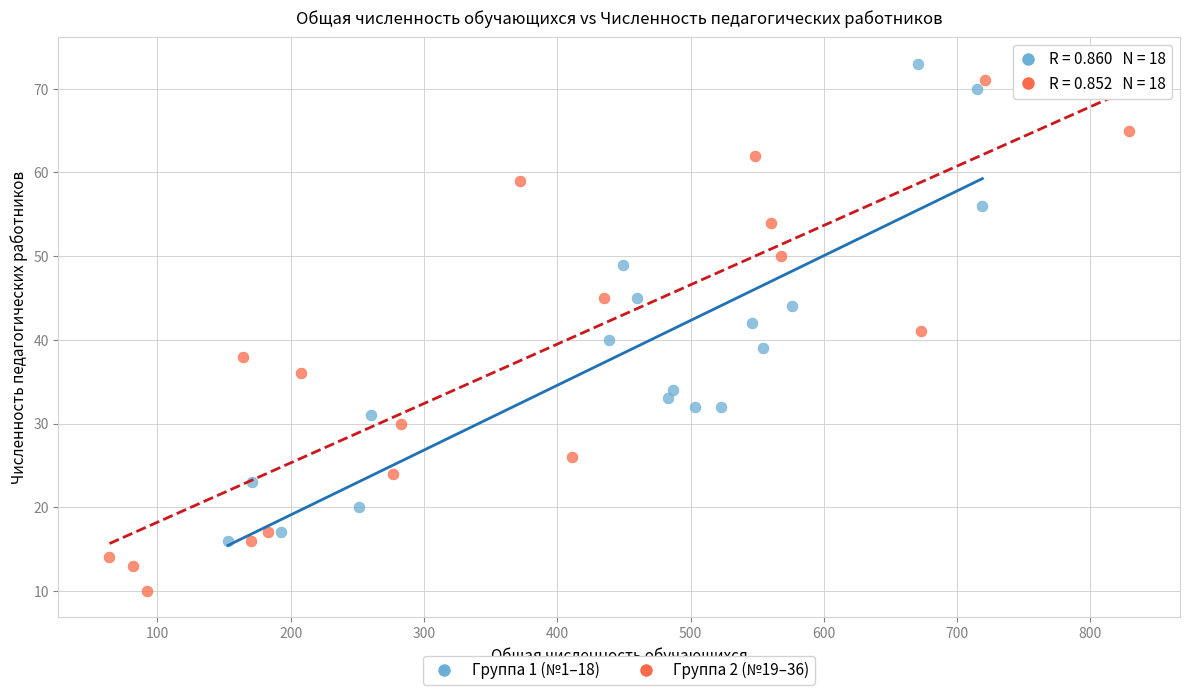

What are all the series names shown in the legend?

Группа 1 (№1–18), Группа 2 (№19–36)